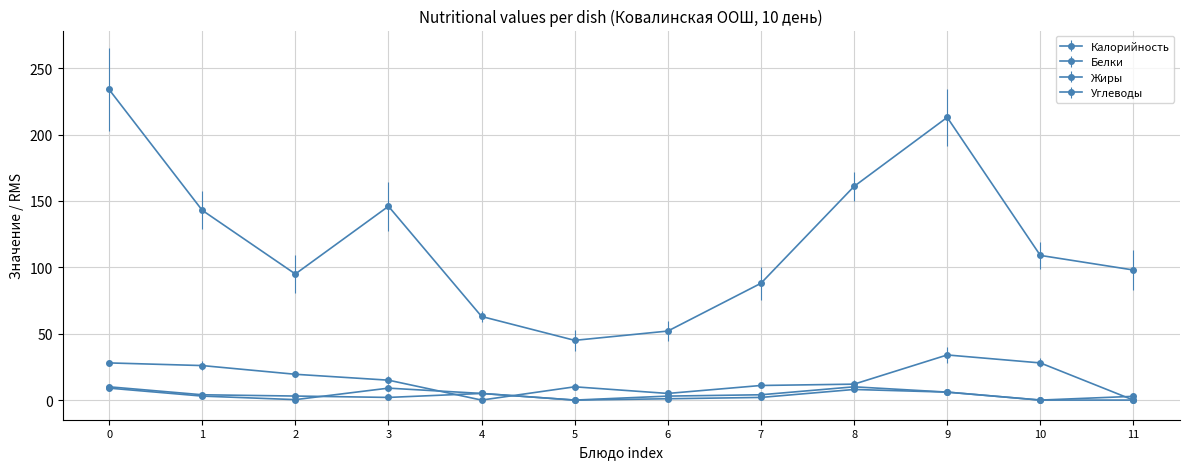

Count the number of data series in this chart.

4